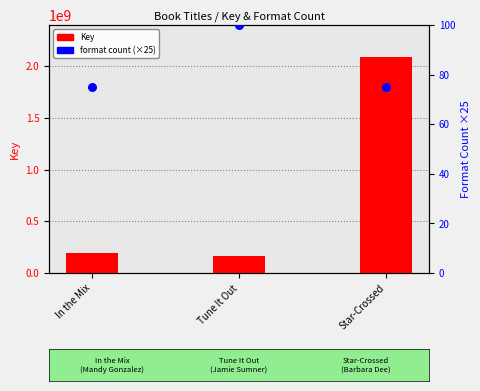

At which category is the sum across all series the highest?

Star-Crossed